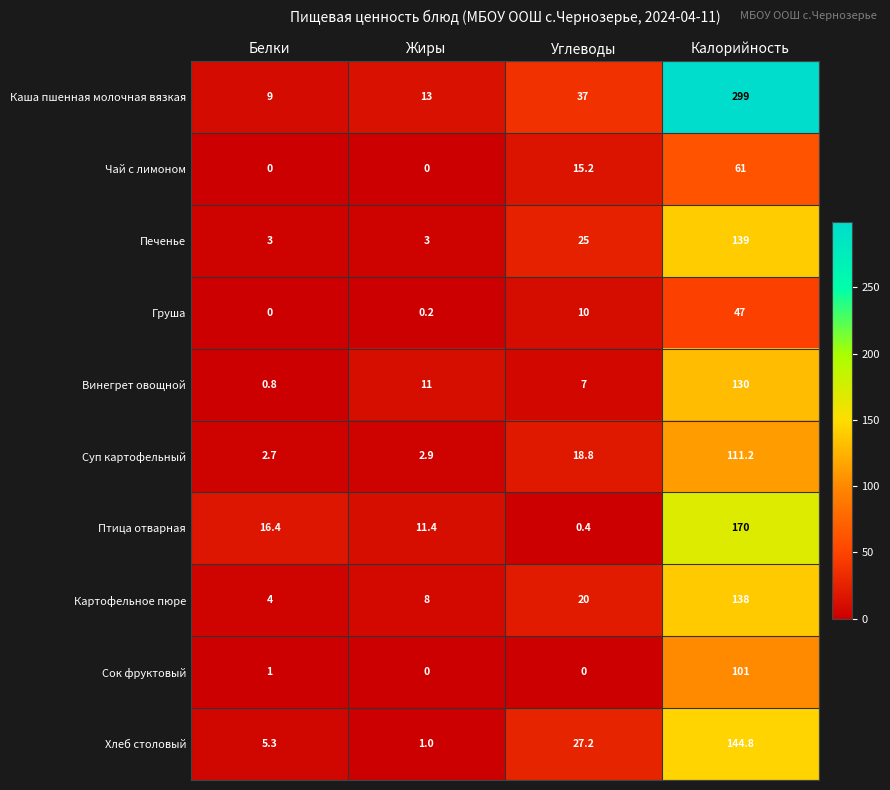

The value of Чай с лимоном at Калорийность is 61.0. True or false?

True